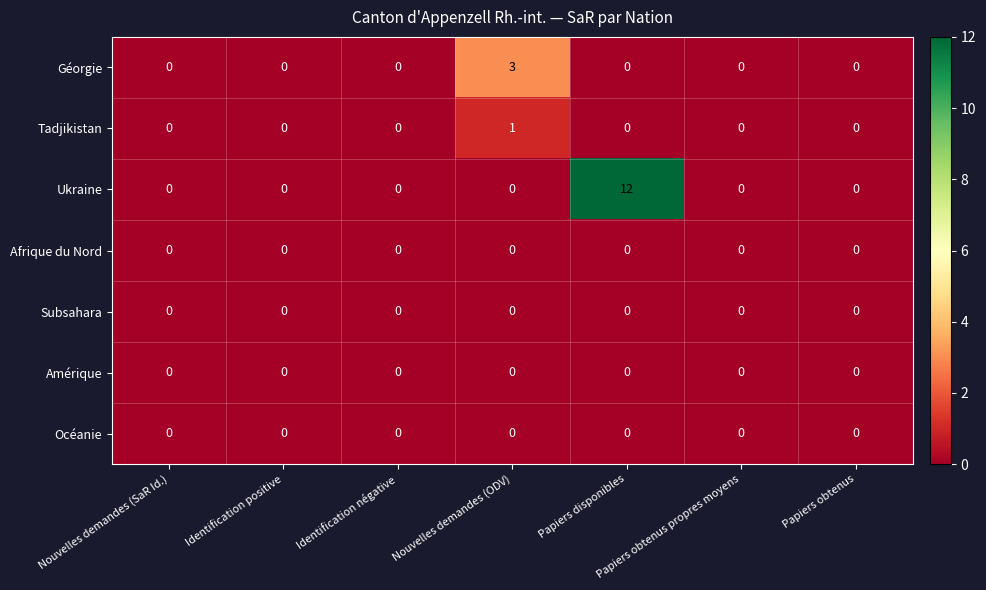

Which series has the largest range (max minus min)?

Ukraine